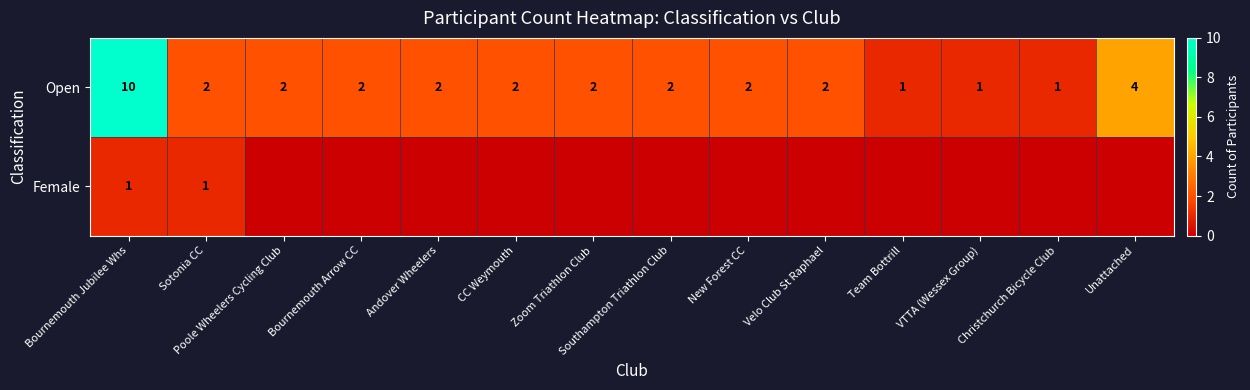

Is the value of Open at Zoom Triathlon Club greater than the value of Female at Bournemouth Jubilee Whs?

Yes